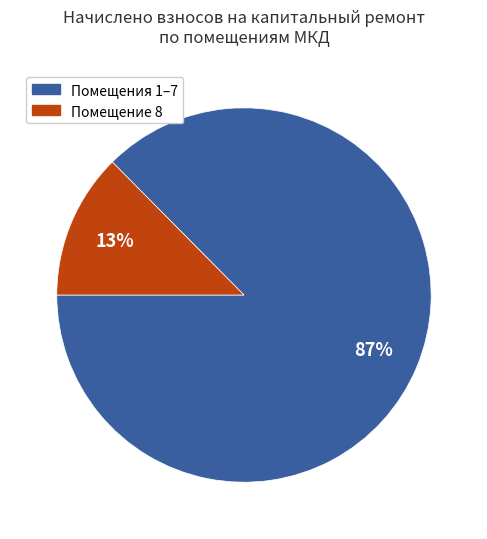

How many slices are in this pie chart?

2